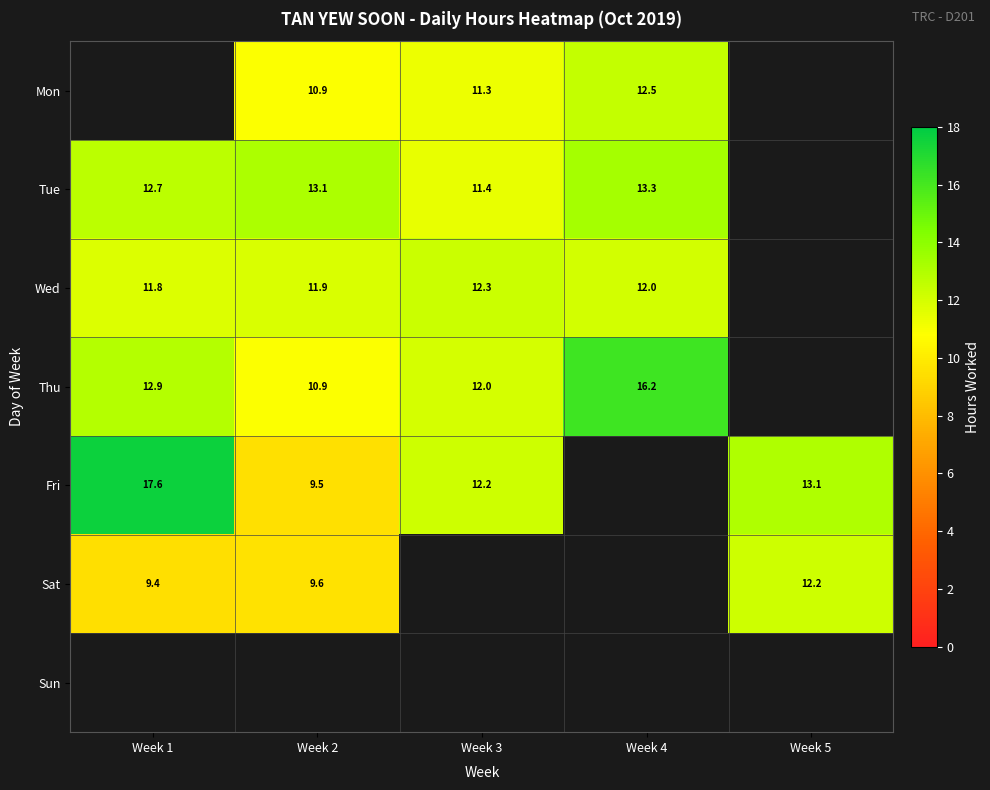

Between Week 5 and Week 1, which is larger?

Week 1